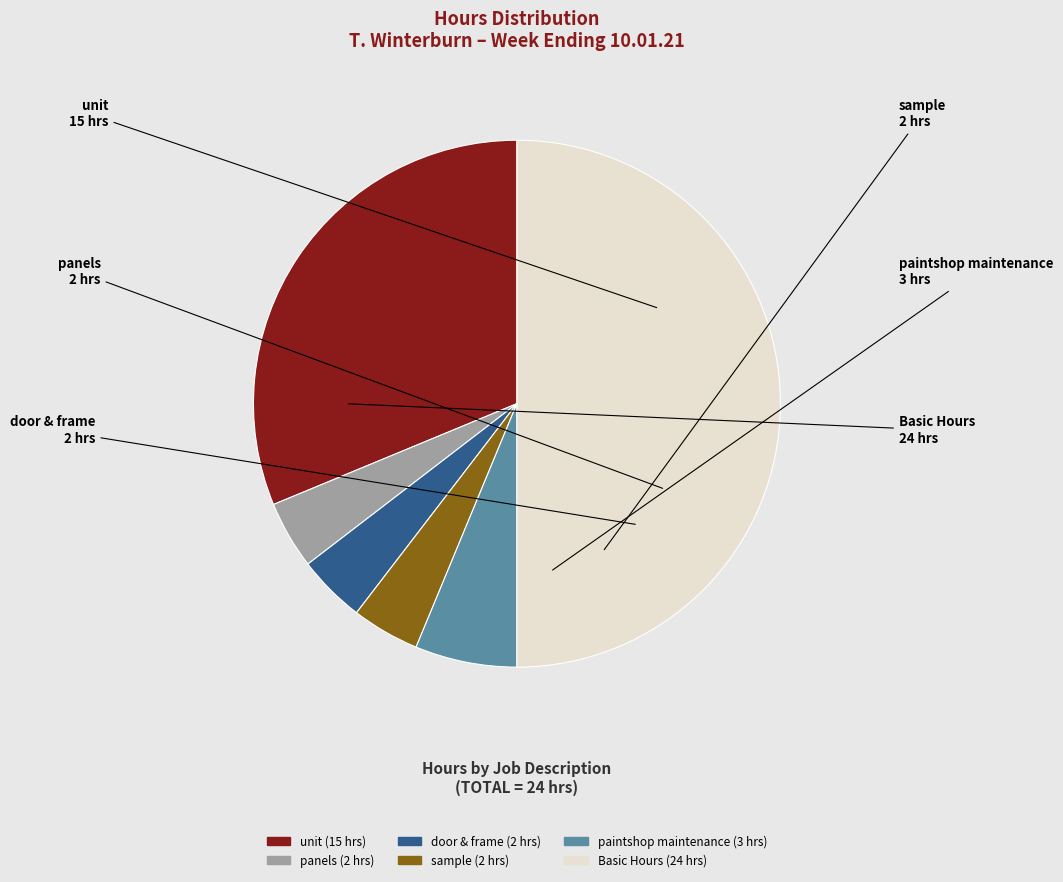

Is the sum of unit and sample greater than half?

No